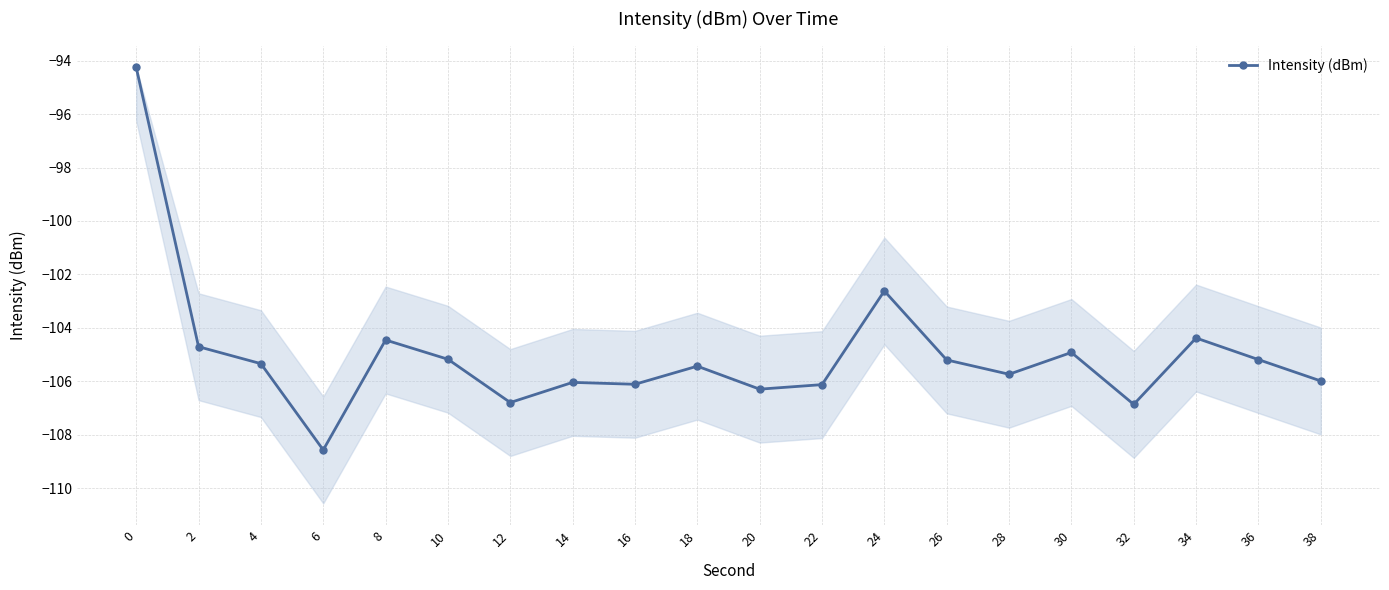

At which category does the chart reach its minimum across all series?

6